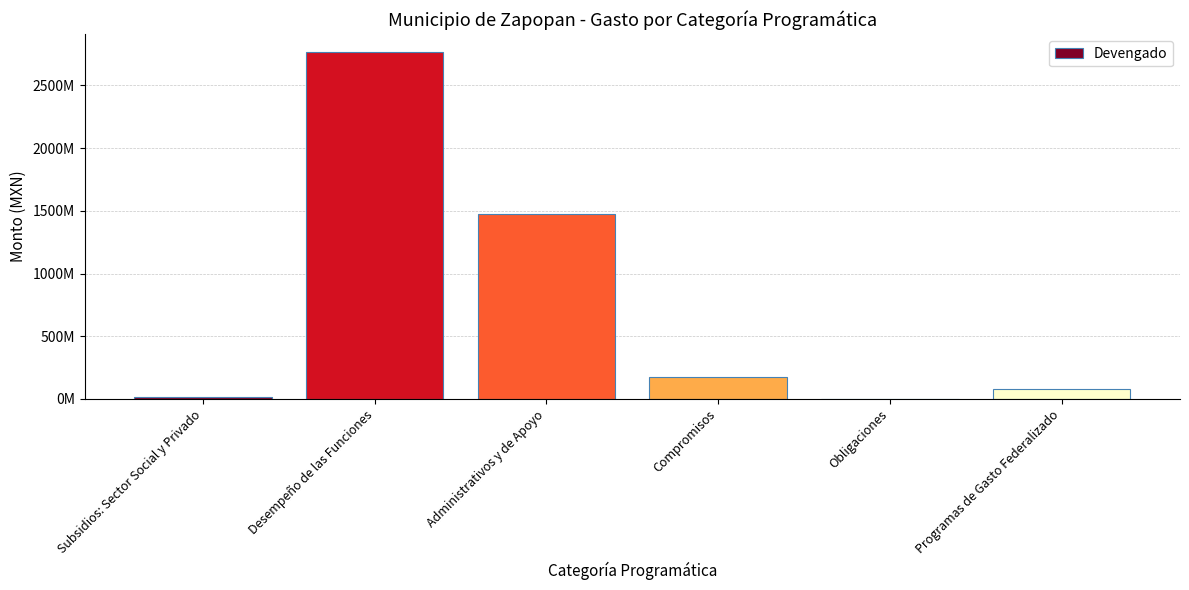

Are the bars horizontal?

No